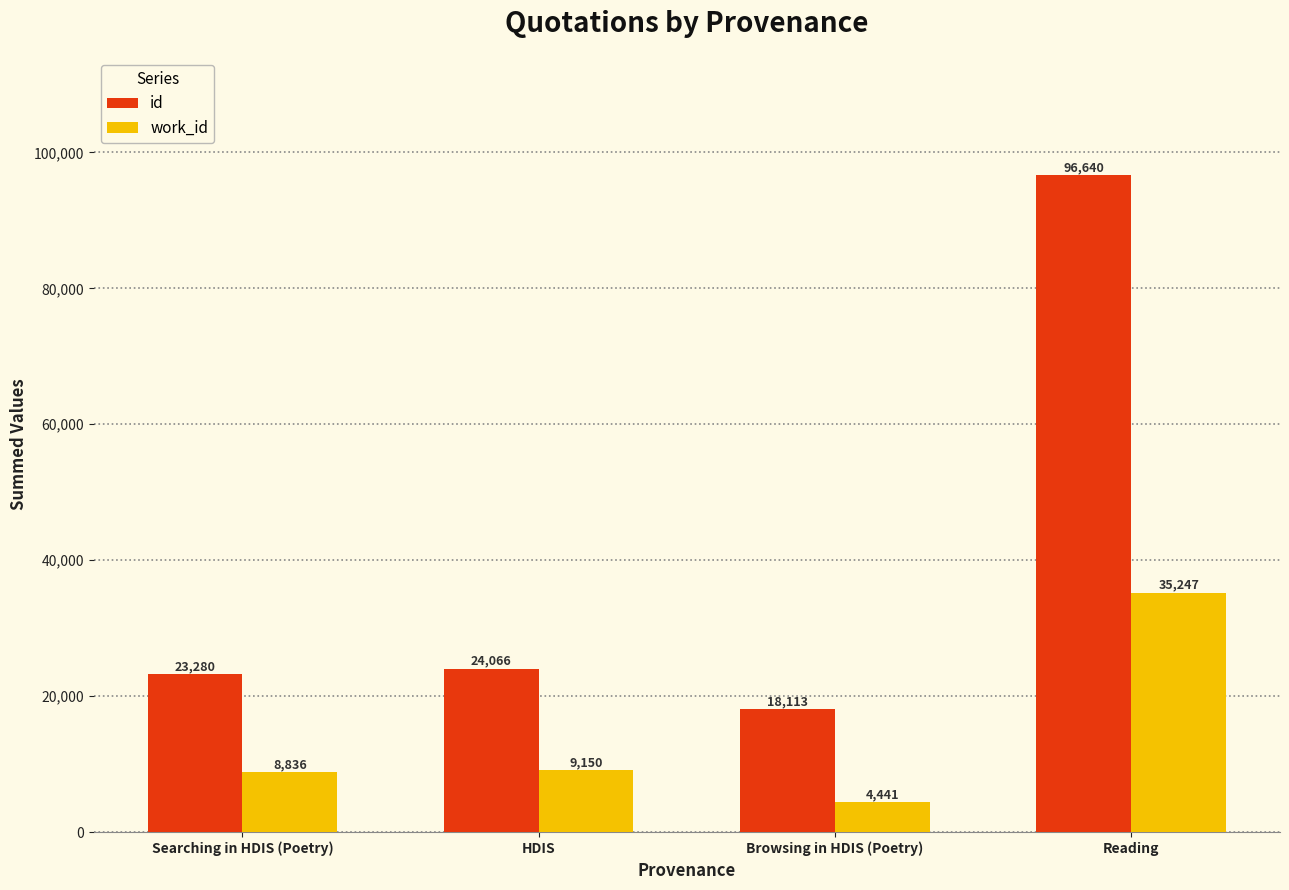

At which category is the sum across all series the highest?

Reading